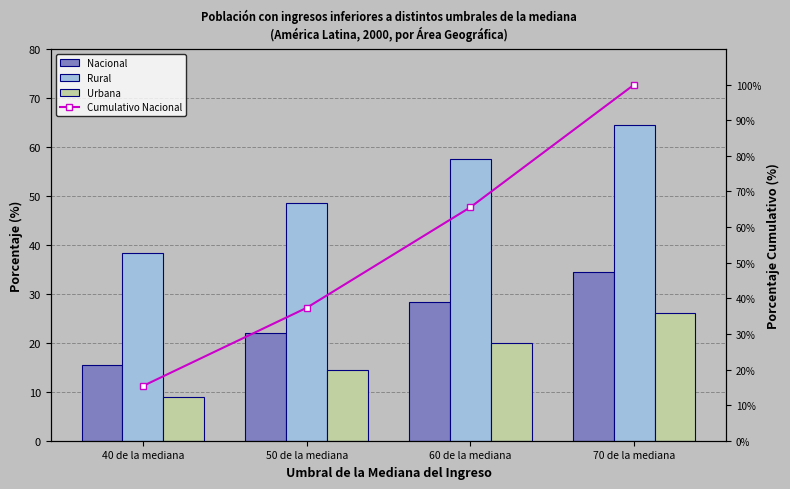

What is the difference between the maximum and minimum values in the Nacional series?

19.1